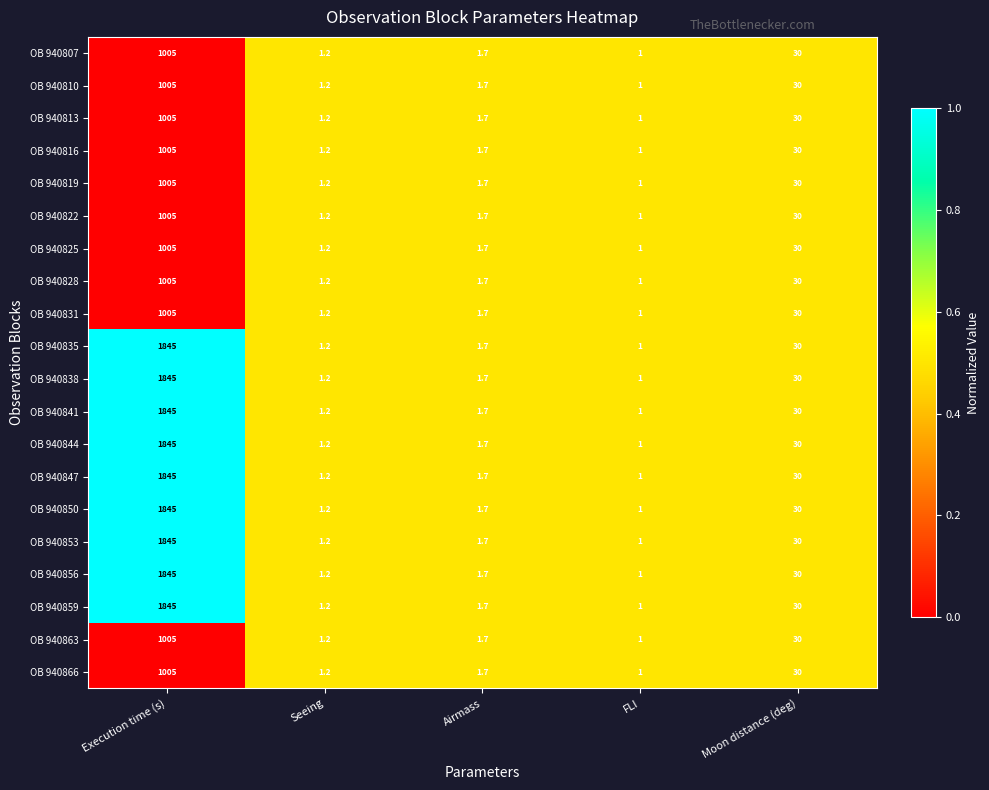

What is the maximum value for OB 940850?

1845.0